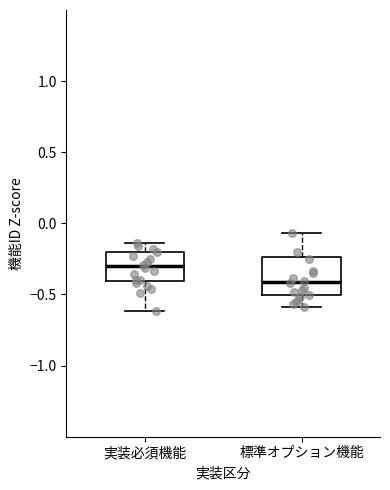

Reading left to right, read every box against the y-axis: the position of its median line, the range the box covers, and the ends of its whiskers. The values are not printed on the chart, so give them approximately, as read against the axis.

実装必須機能: median -0.30, box -0.40 to -0.20, whiskers -0.60 to -0.15
標準オプション機能: median -0.40, box -0.50 to -0.25, whiskers -0.60 to -0.05